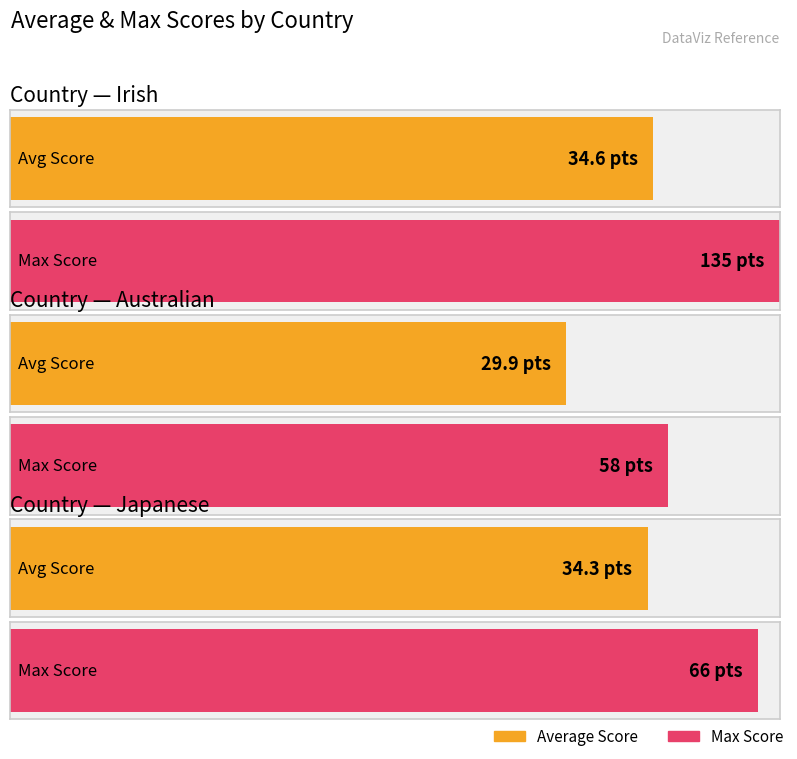

Does the chart contain stacked bars?

No